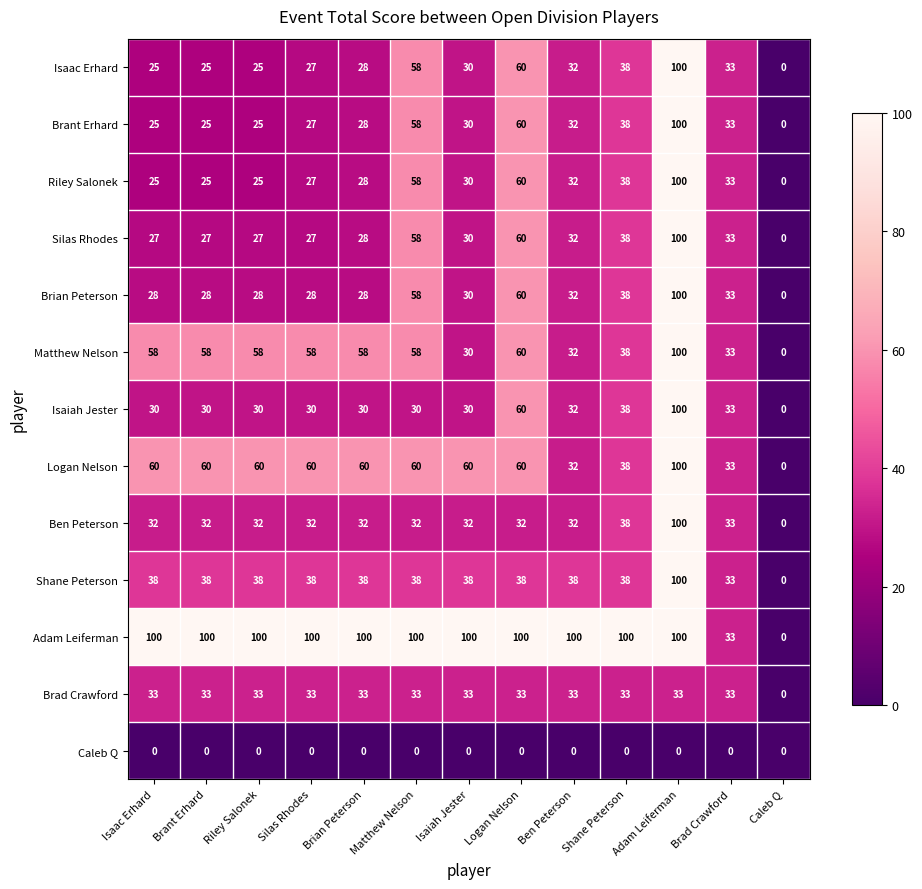

What is the sum of the Matthew Nelson values at Caleb Q and Ben Peterson?

32